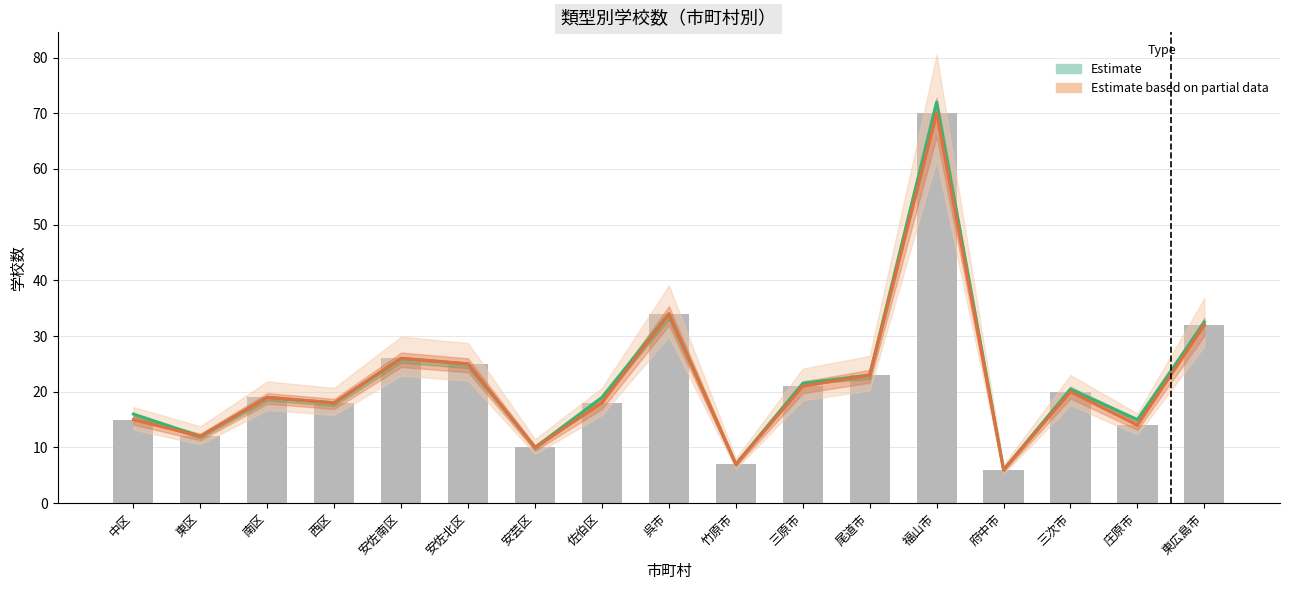

Reading left to right, what are all the values shown in this chart?

Estimate: 中区=16.0	東区=12.0	南区=19.0	西区=18.0	安佐南区=26.0	安佐北区=25.0	安芸区=10.0	佐伯区=19.0	呉市=34.0	竹原市=7.0	三原市=21.5	尾道市=23.0	福山市=72.0	府中市=6.0	三次市=20.5	庄原市=15.0	東広島市=32.5
Estimate based on partial data: 中区=15.0	東区=12.0	南区=19.0	西区=18.0	安佐南区=26.0	安佐北区=25.0	安芸区=10.0	佐伯区=18.0	呉市=34.0	竹原市=7.0	三原市=21.0	尾道市=23.0	福山市=70.0	府中市=6.0	三次市=20.0	庄原市=14.0	東広島市=32.0